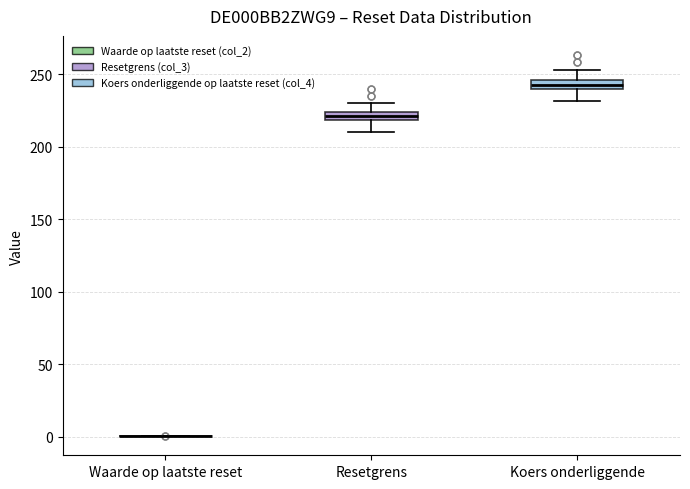

Where does the lower whisker of the box for Resetgrens end on the y-axis? The values are not printed on the chart, so give them approximately, as read against the axis.

210